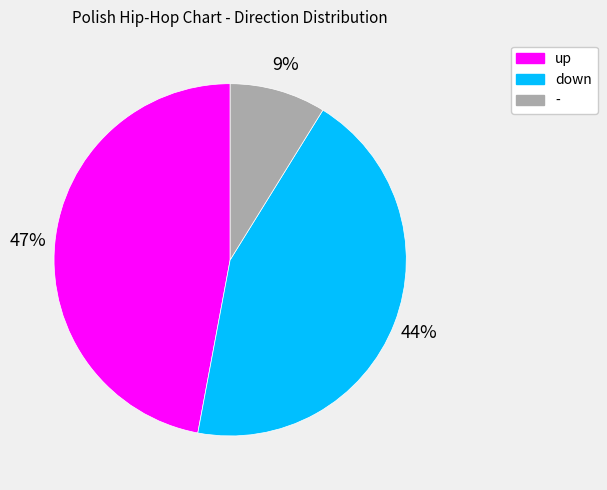

Combined, do up and down account for over 50%?

Yes